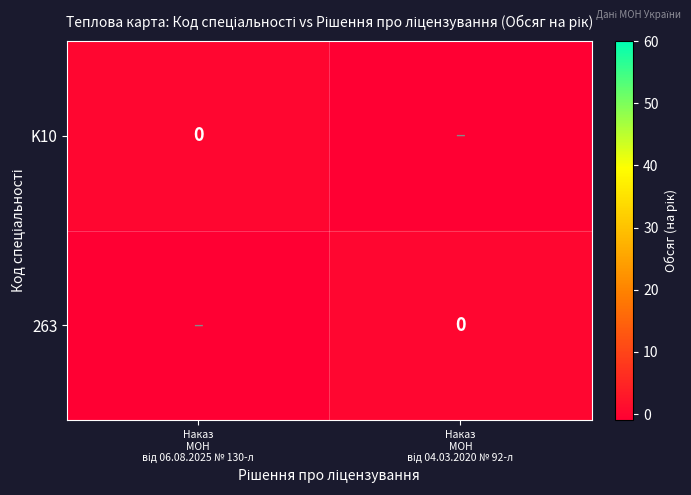

Which series has the widest spread of values?

K10